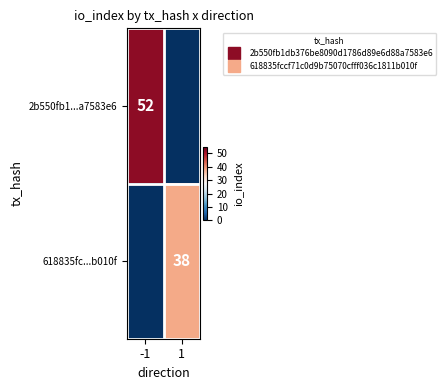

Is it true that 2b550fb1...a7583e6 equals -23 at 1?

False